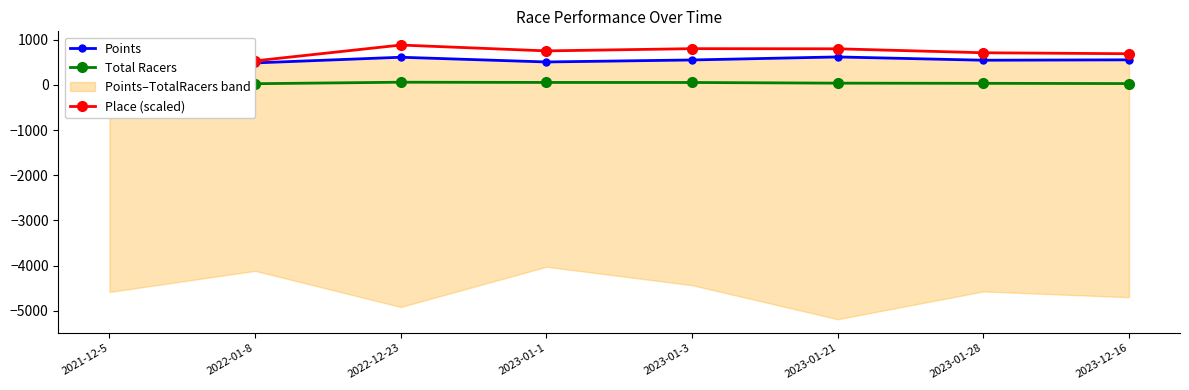

At which label does Place (scaled) first exceed 752?

2022-12-23